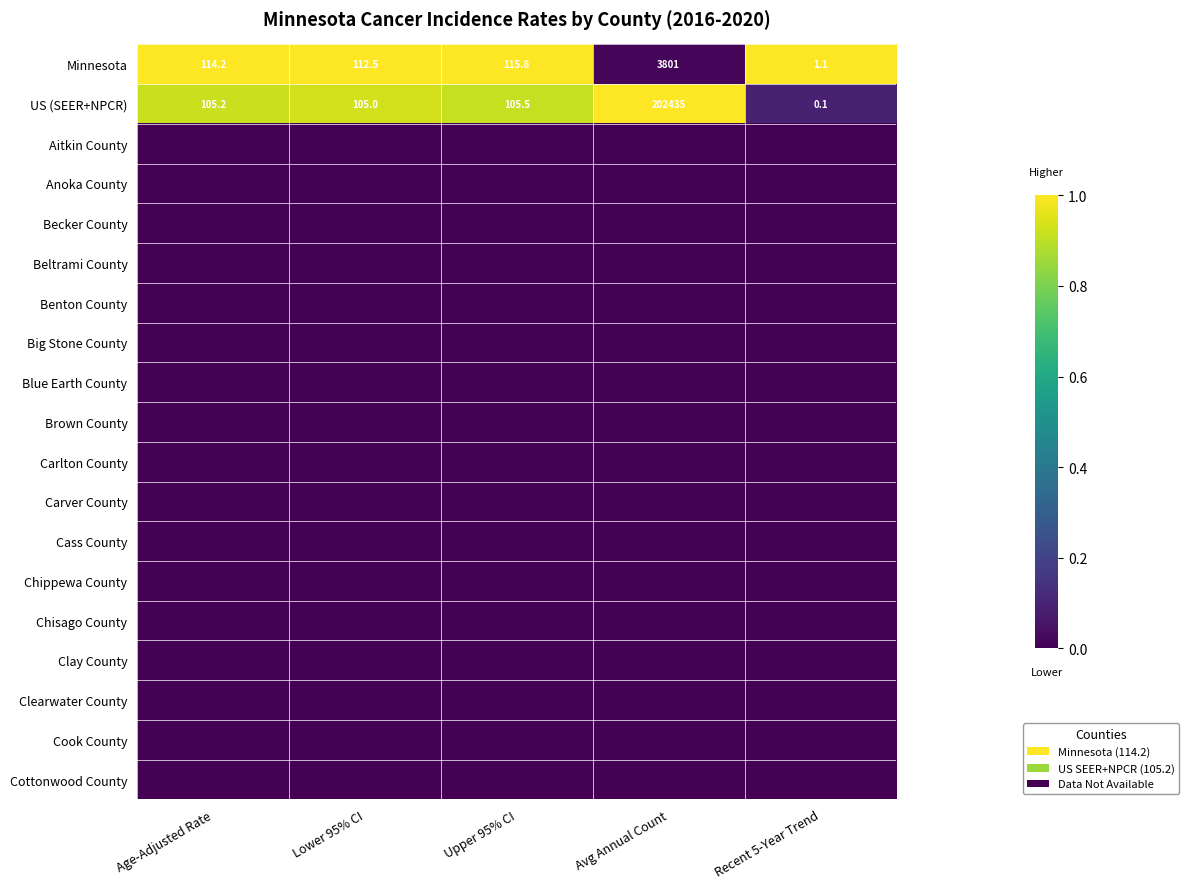

Is it true that Minnesota equals 114.2 at Age-Adjusted Rate?

True